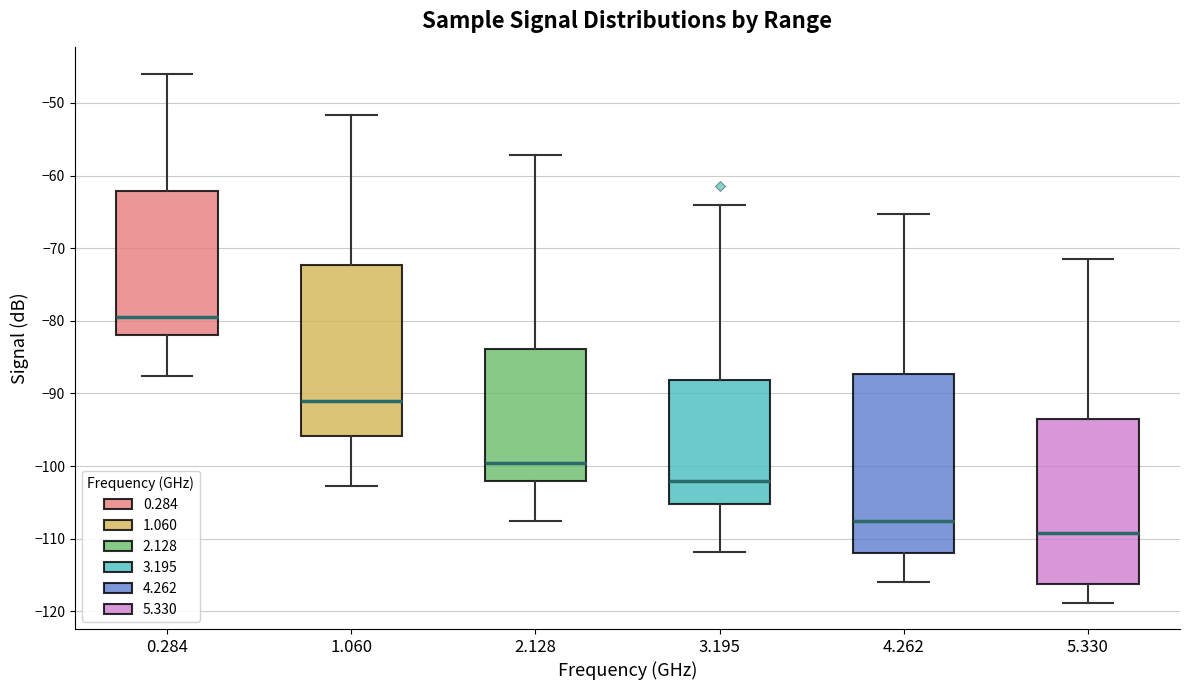

Which box's median line is the highest?

0.284